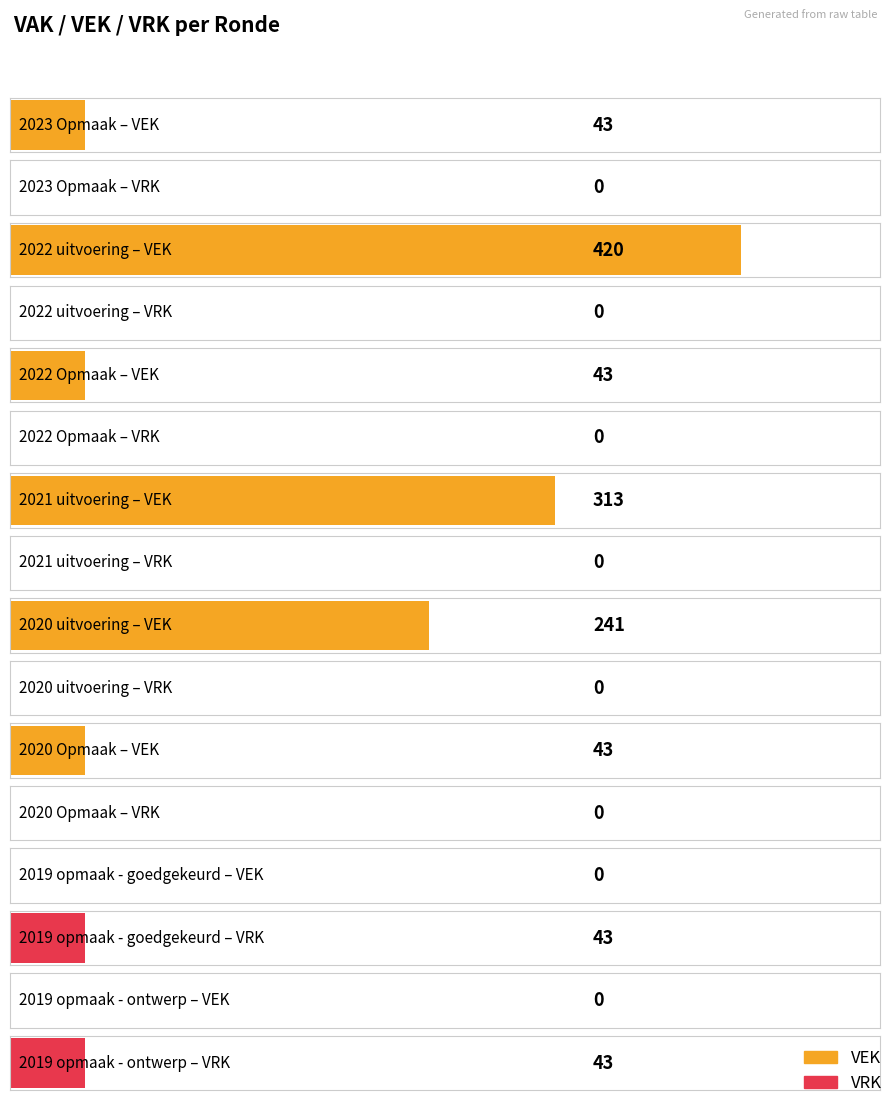

What is the value of the VRK bar at the 8th from the left?

43